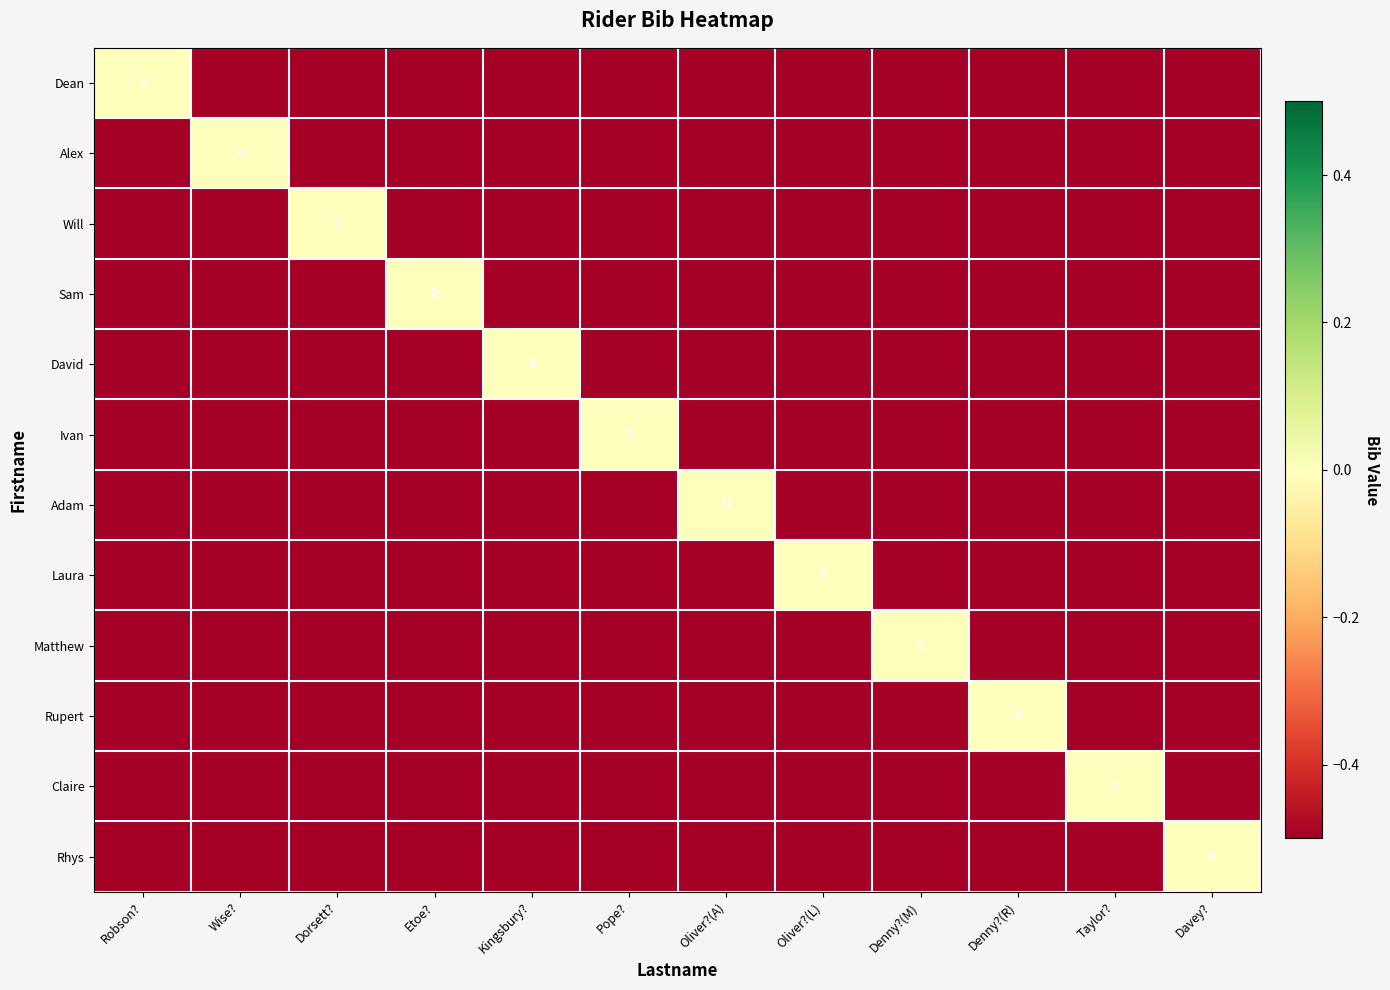

At Oliver?(L), list the series in order from largest to smallest.

Laura, Dean, Alex, Will, Sam, David, Ivan, Adam, Matthew, Rupert, Claire, Rhys